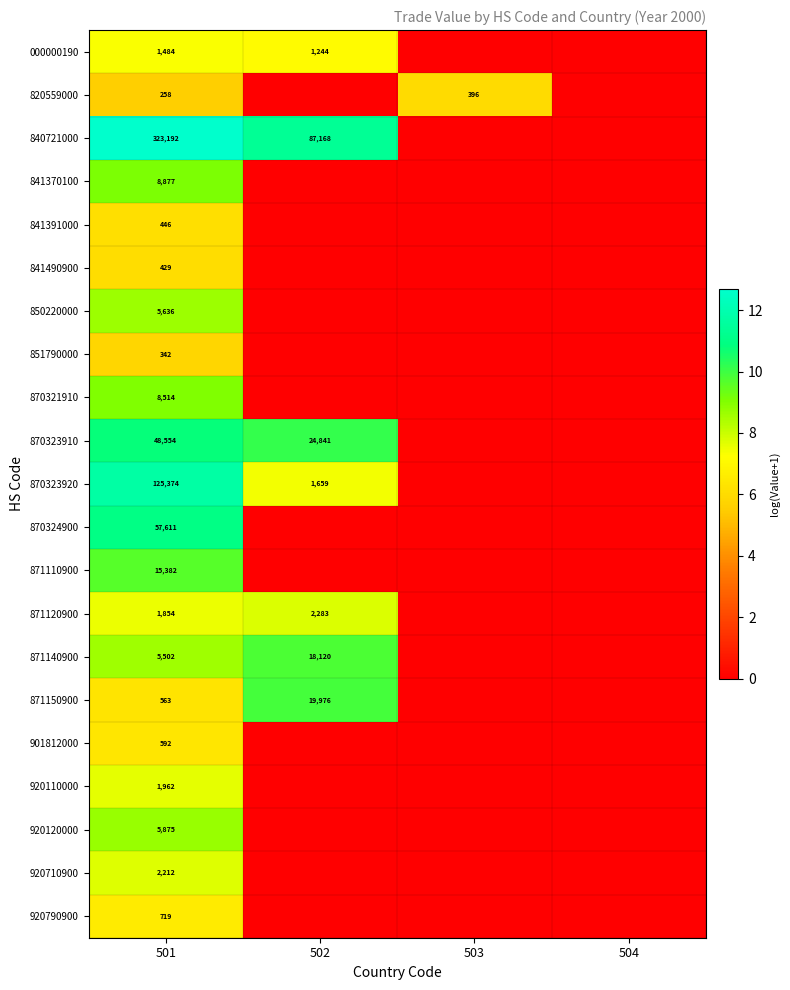

At which category is the sum across all series the highest?

501